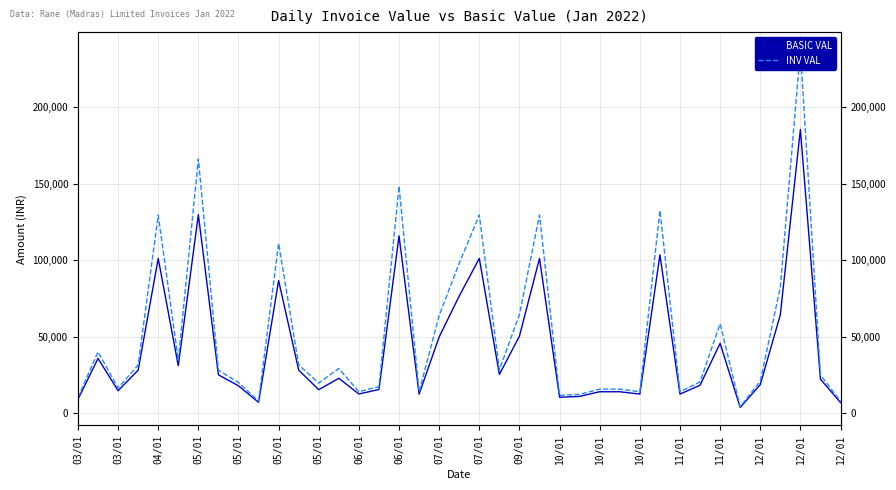

Rank the series by their maximum value, from lowest to highest.

BASIC VAL, INV VAL